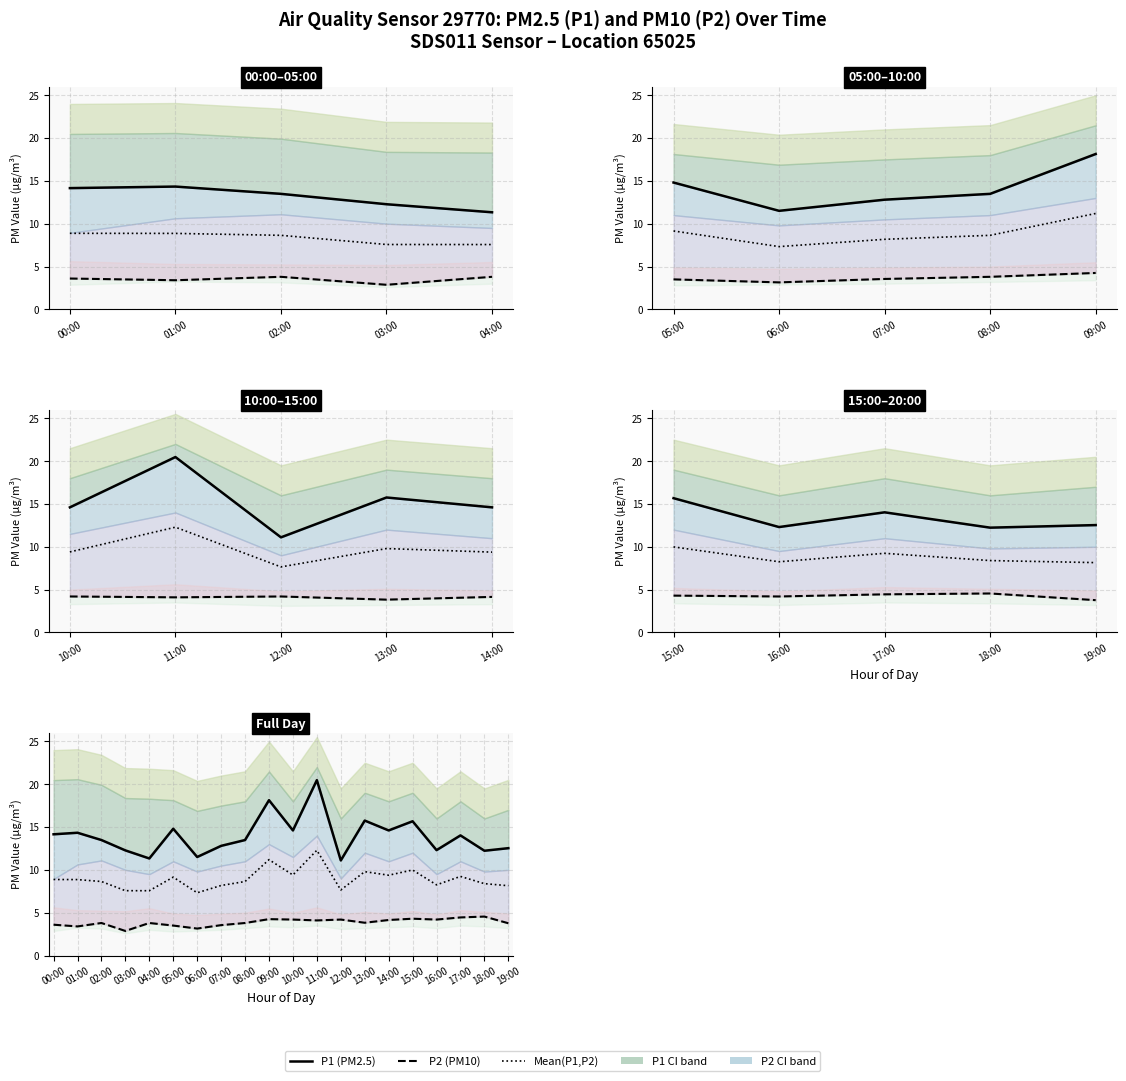

What is the total value across all series at 08:00?

25.9